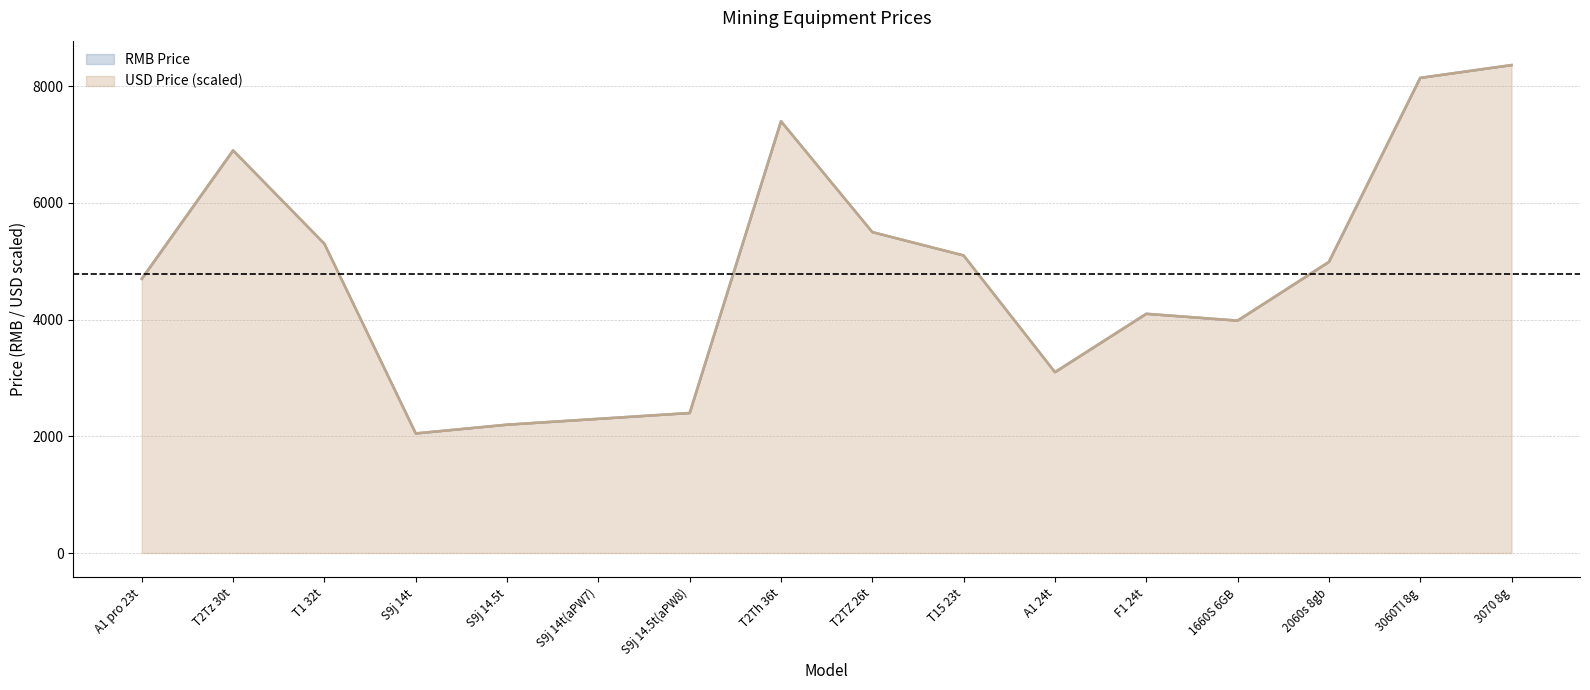

At which label is RMB Price closest to 5206?

T1 32t